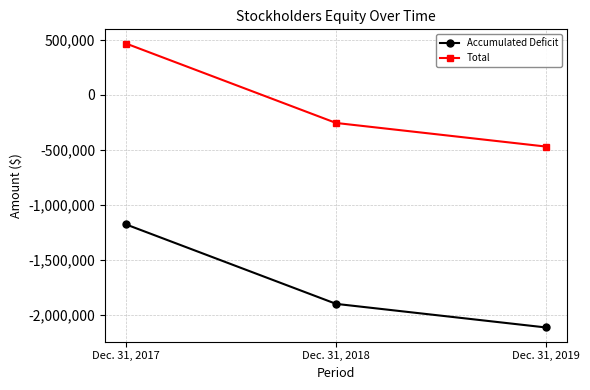

List the series in order of their overall mean, lowest first.

Accumulated Deficit, Total